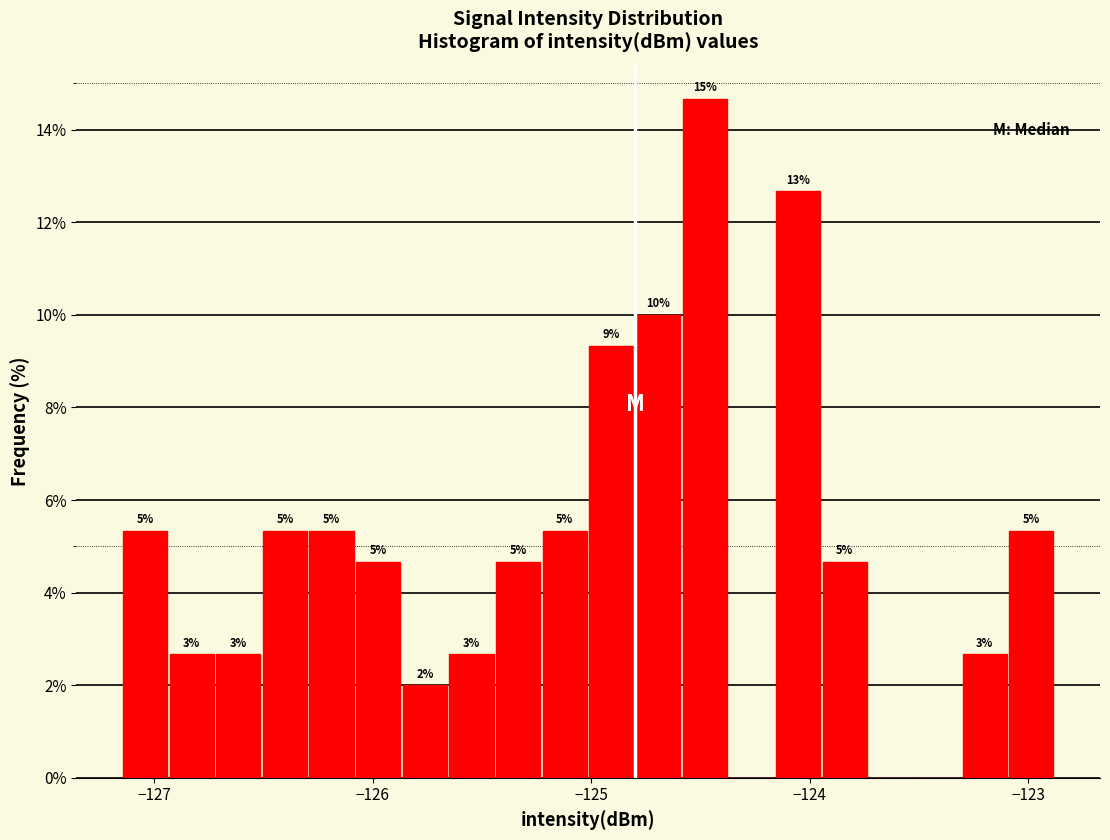

Around what value on the x-axis is the tallest bar? Give the approximate position of its centre, as read against the axis.

-124.5